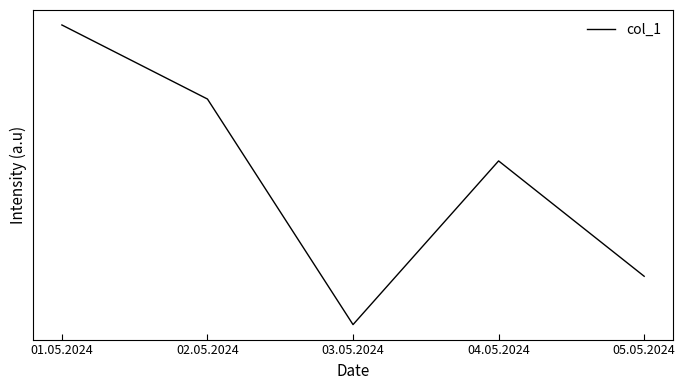

Reading left to right, list all the values displayed in this chart.

01.05.2024=22.1	02.05.2024=18.0	03.05.2024=5.2	04.05.2024=14.5	05.05.2024=7.9